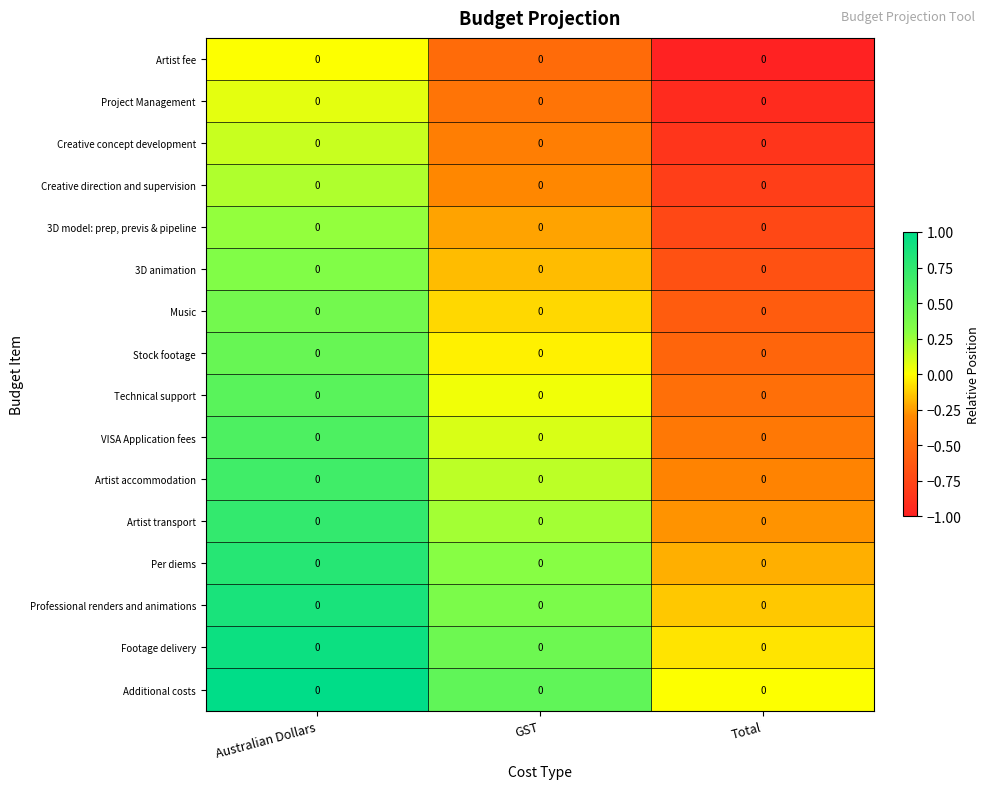

At Australian Dollars, list the series in order from smallest to largest.

Artist fee, Project Management, Creative concept development, Creative direction and supervision, 3D model: prep, previs & pipeline, 3D animation, Music, Stock footage, Technical support, VISA Application fees, Artist accommodation, Artist transport, Per diems, Professional renders and animations, Footage delivery, Additional costs